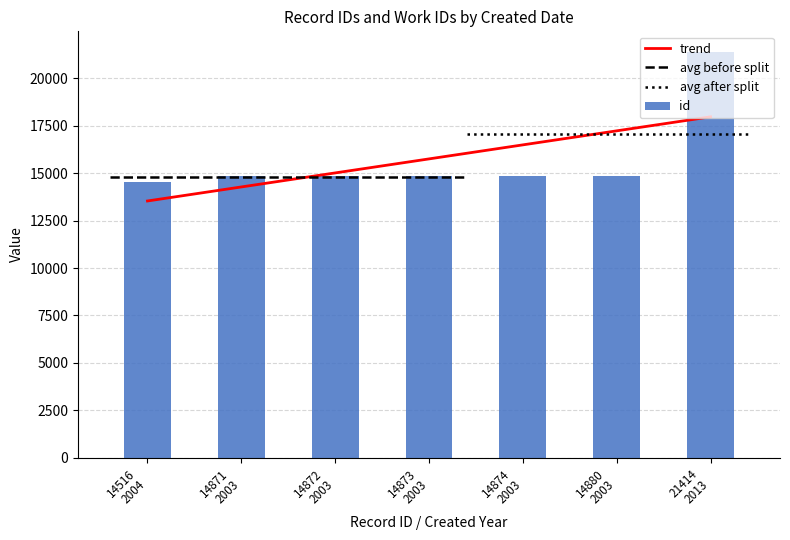

What is the difference between the trend values at 14874
2003 and 14516
2004?

2959.1